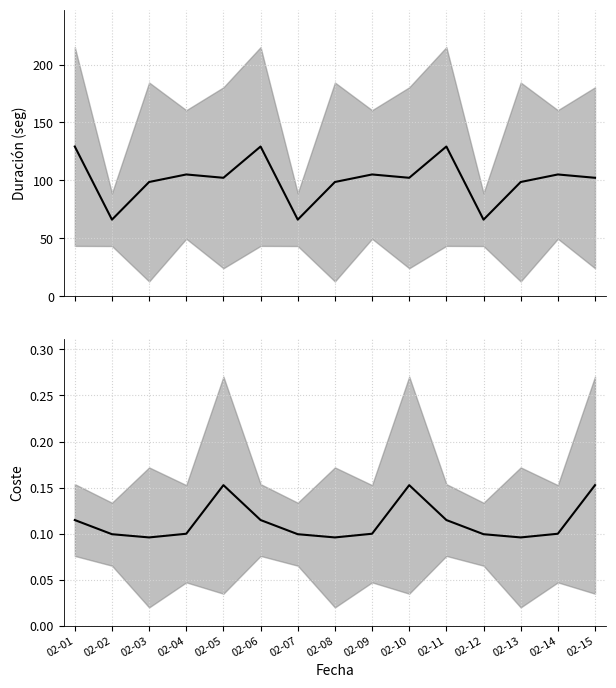

What is the difference between the second highest and second lowest values in the Duración (seg) series?

63.1